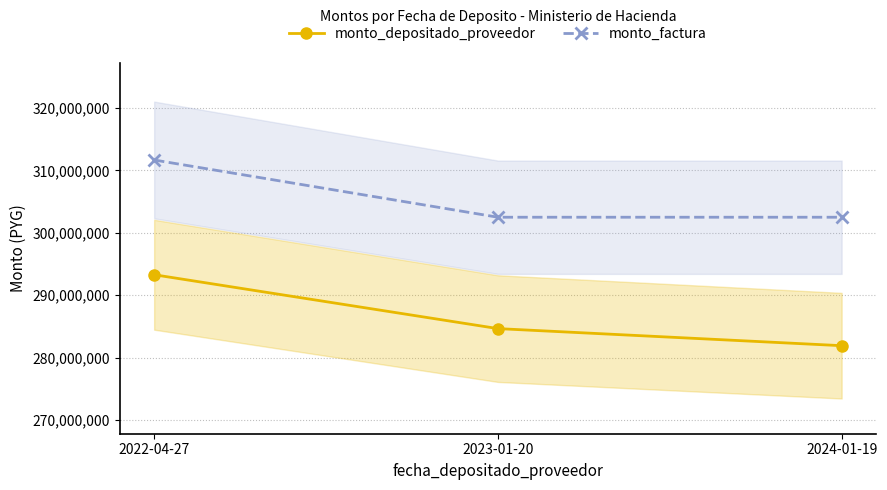

Which series has the largest total across all categories?

monto_factura